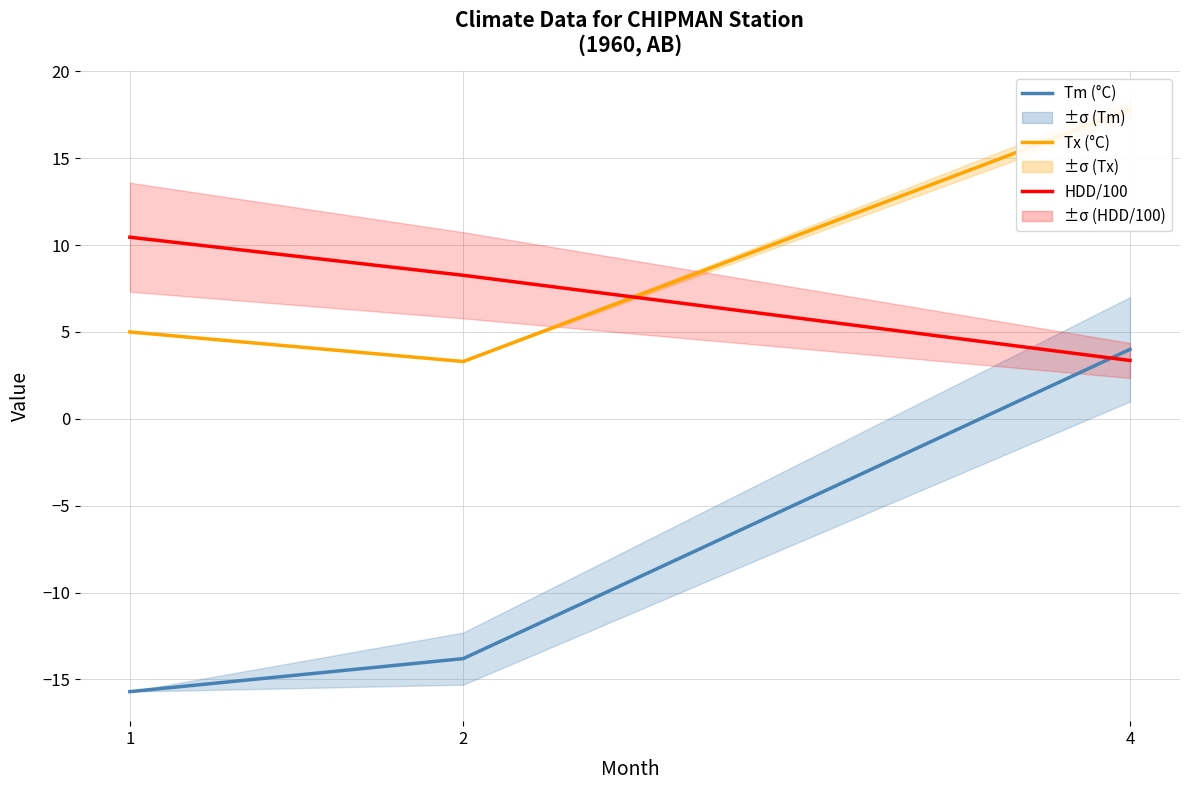

Which series has the largest total across all categories?

Tx (°C)